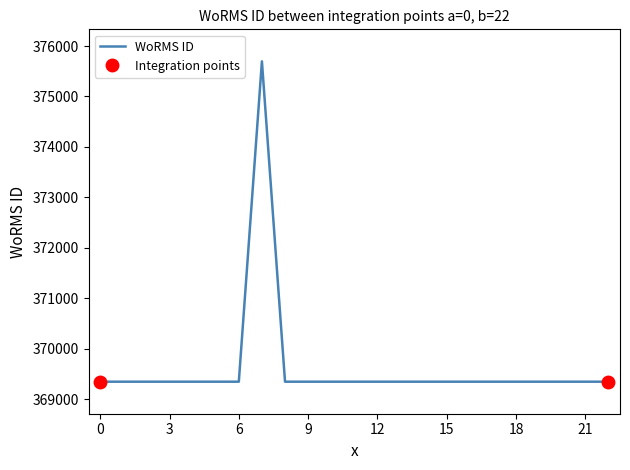

What is the value of the 8th point from the left?

375696